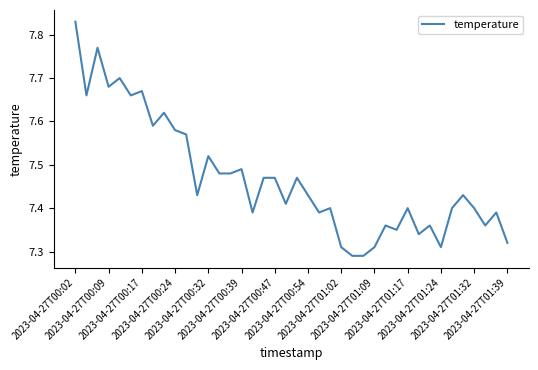

What is the difference between the maximum and minimum values?

0.5